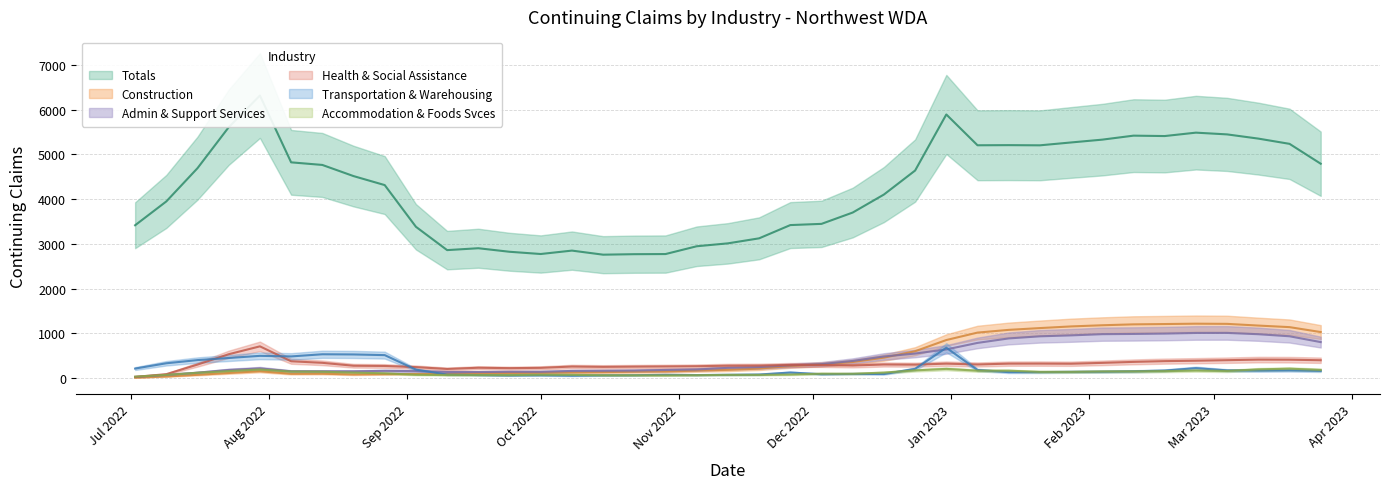

What is the value of the Health & Social Assistance point at the 30th from the left?

327